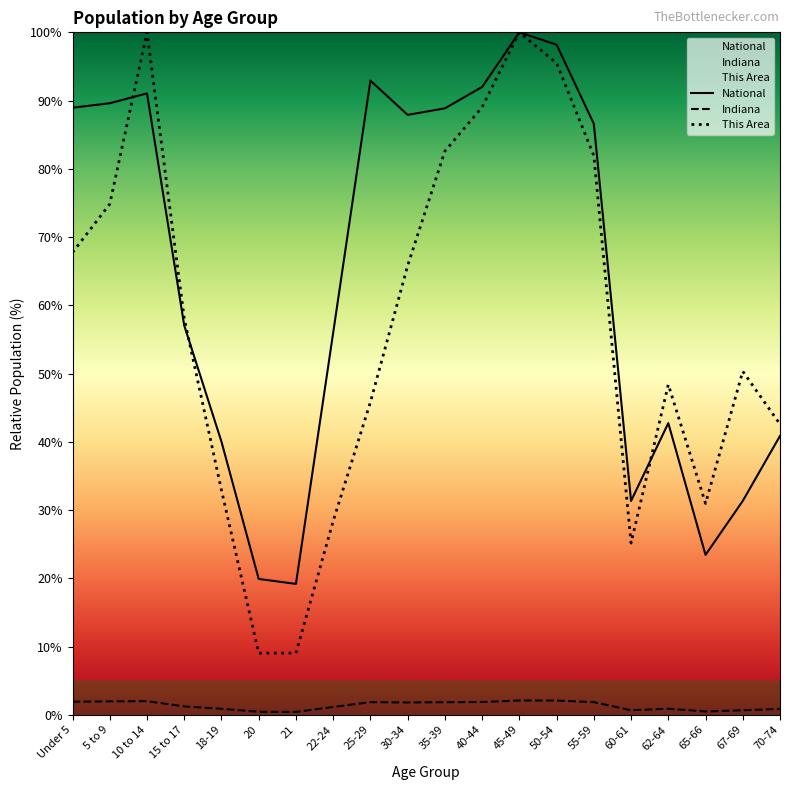

At which label is National closest to 59?

15 to 17